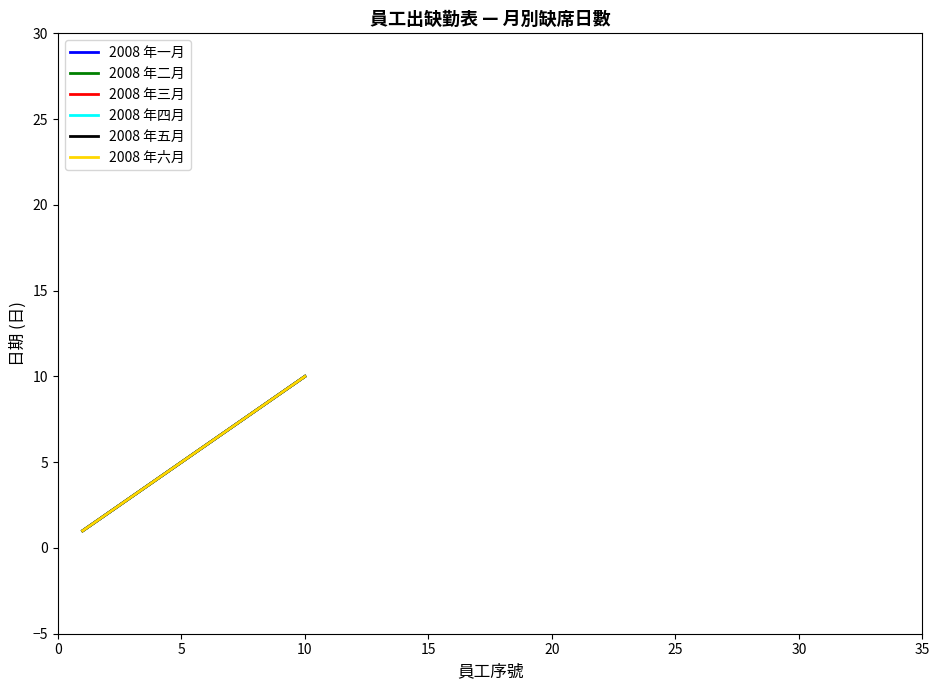

True or false: 2008 年四月 and 2008 年五月 cross at least once.

False